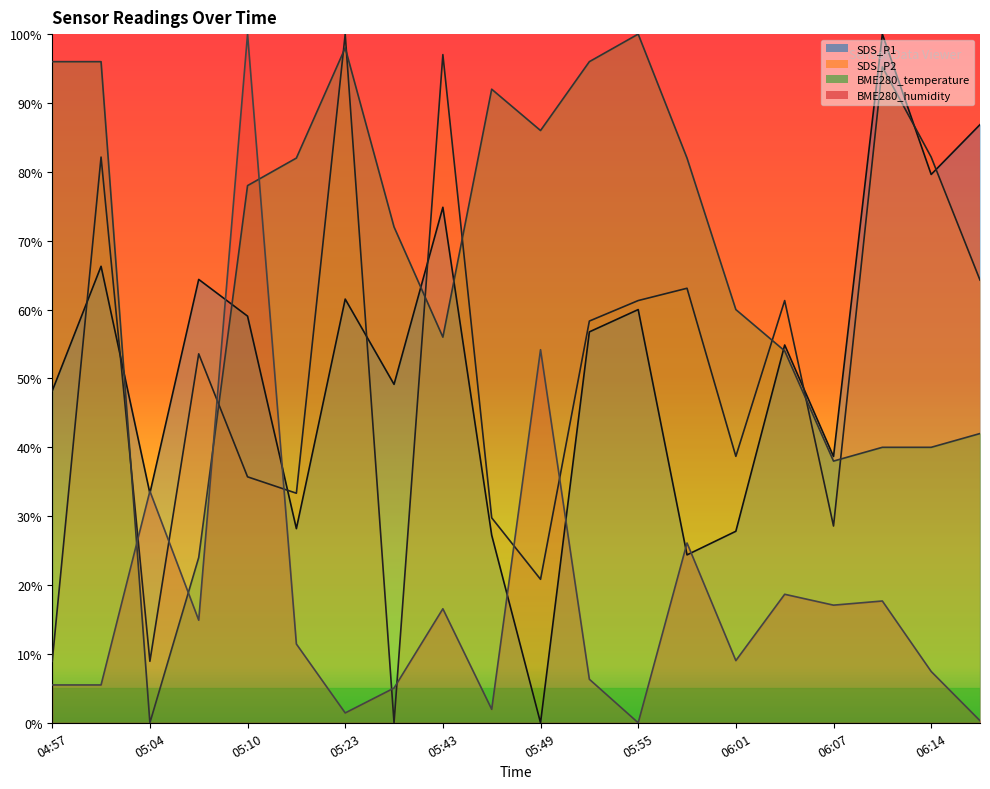

Does the chart display data point markers on the line(s)?

No